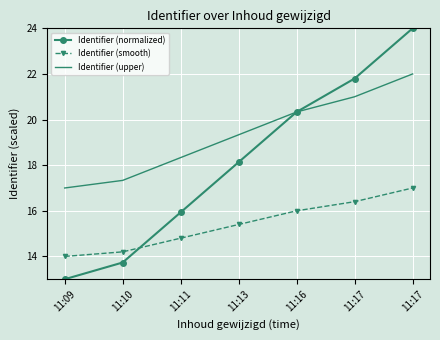

At which category is the sum across all series the highest?

11:17